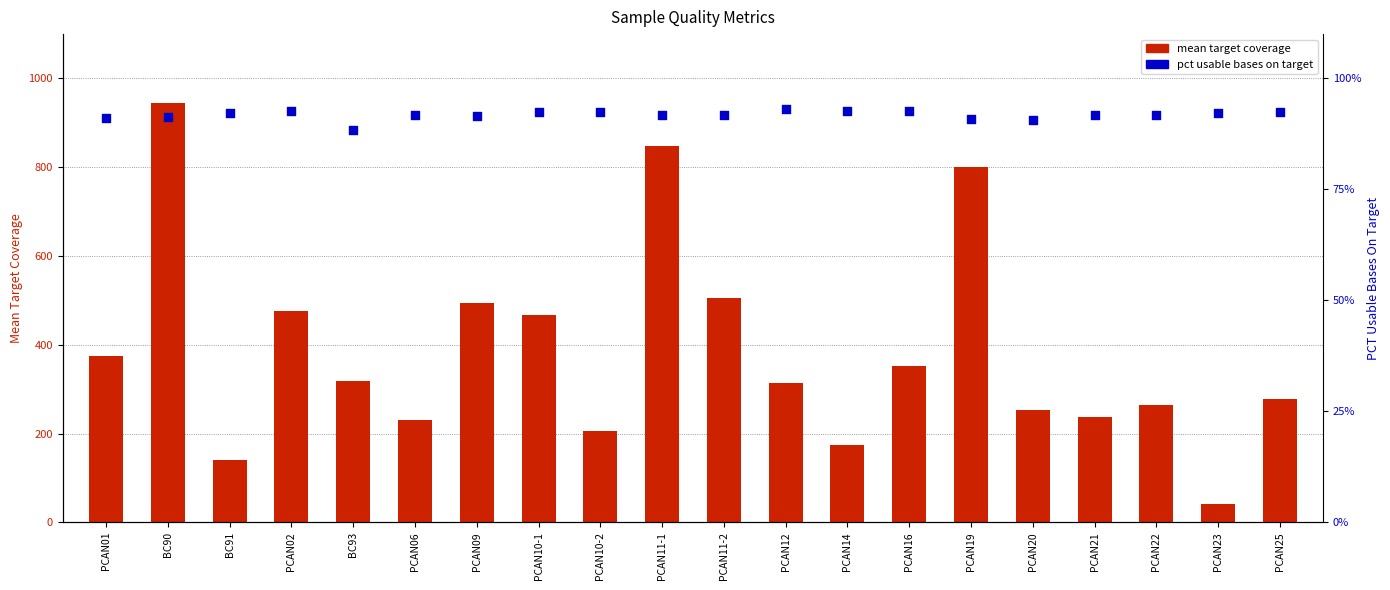

Which series contains the highest Y value?

mean target coverage